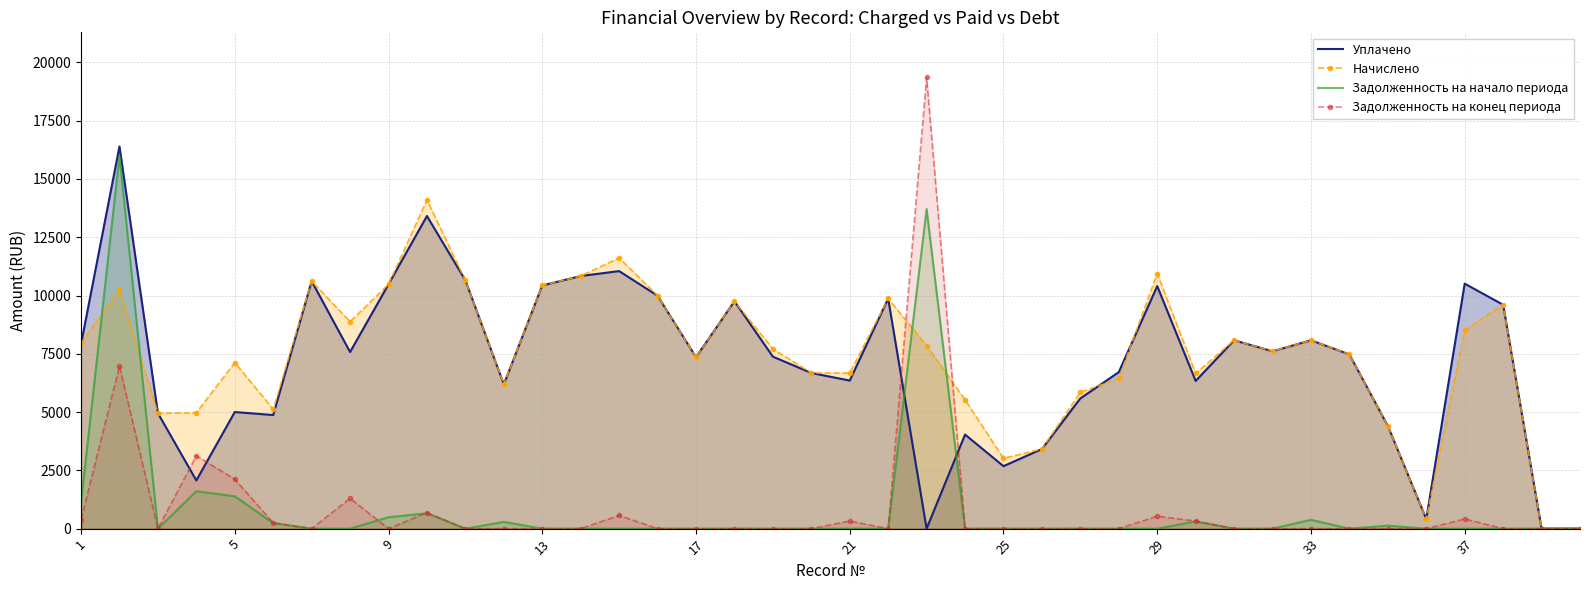

What is the total value across all series at 9?

21452.0